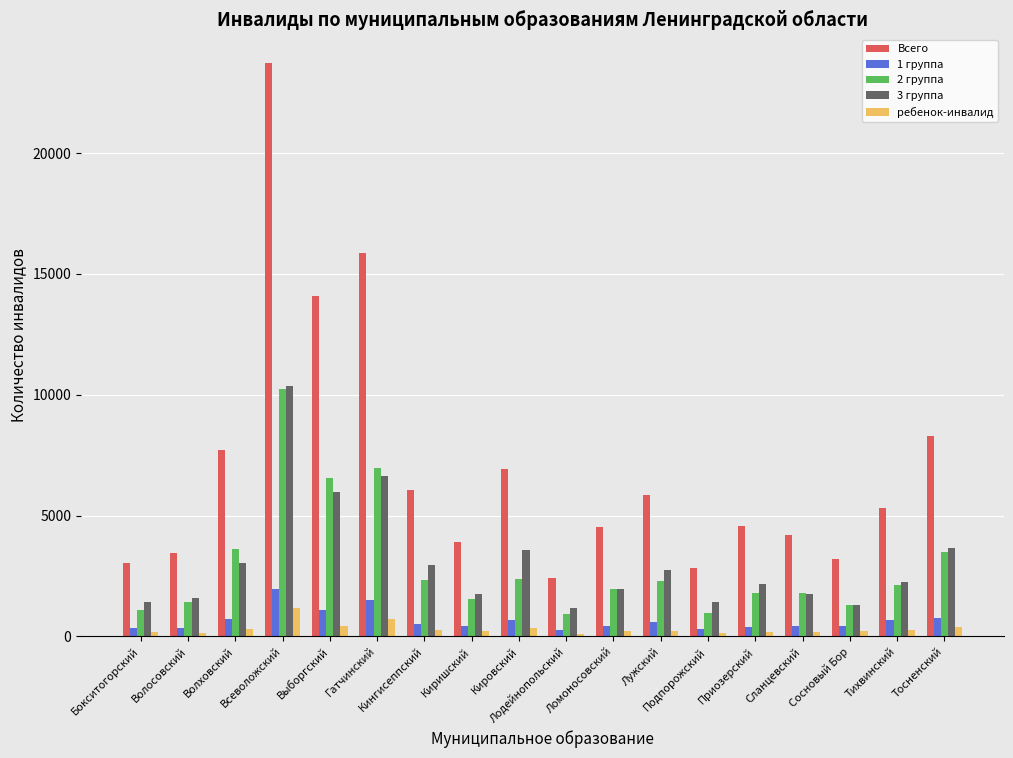

What is the lowest value of the ребенок-инвалид series?

97